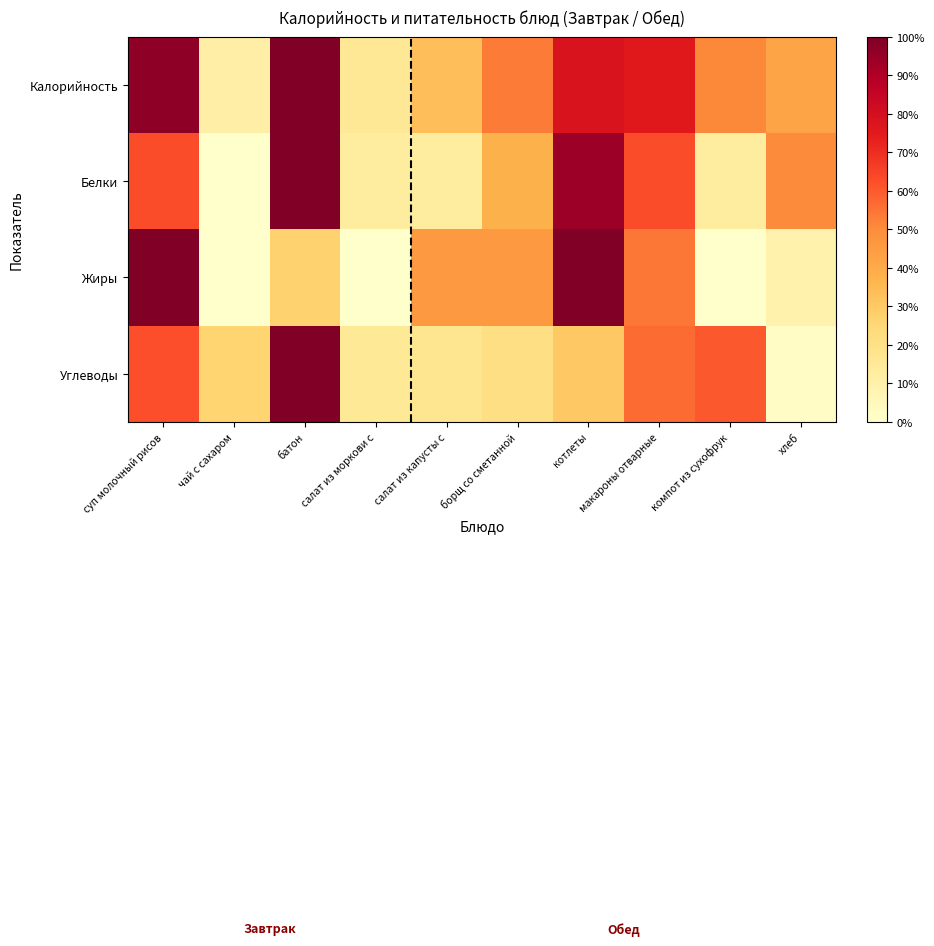

Which series has the largest range (max minus min)?

Белки